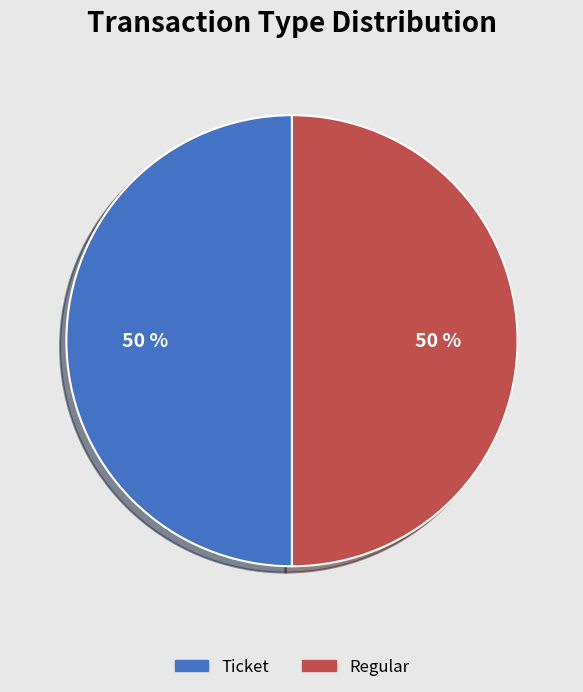

What percentage is the Ticket slice, to the nearest percent?

50%